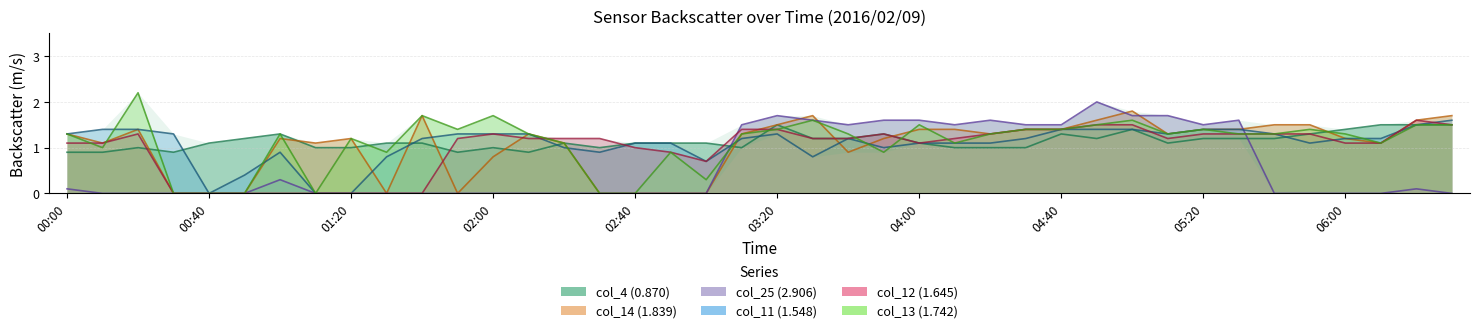

How many interior local valleys does the col_25 (2.906) series have?

3